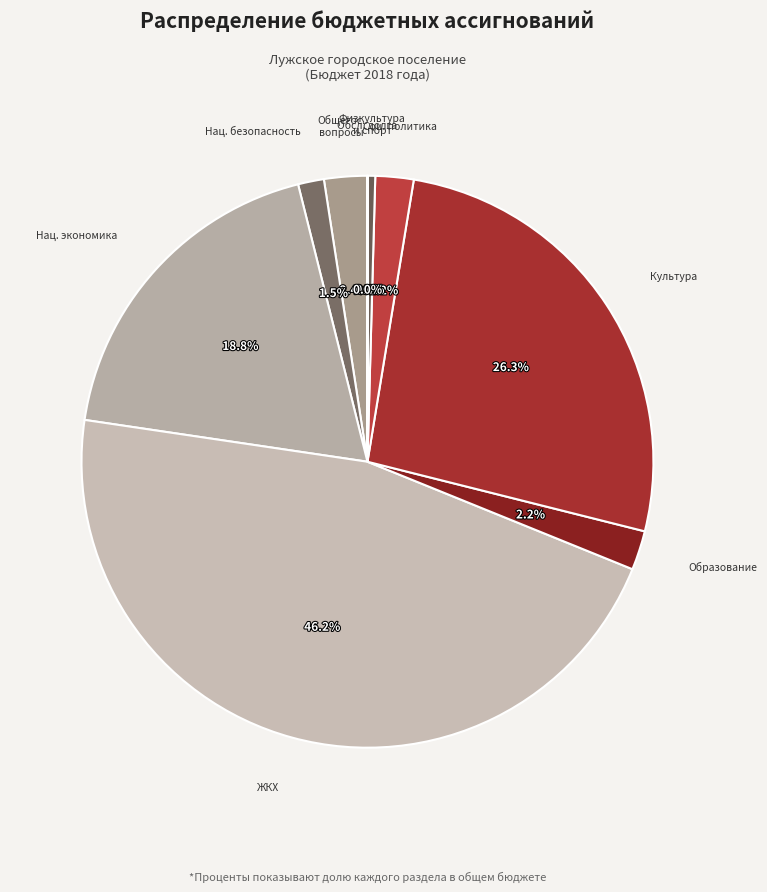

Does ЖКХ account for over 50% of the chart?

No